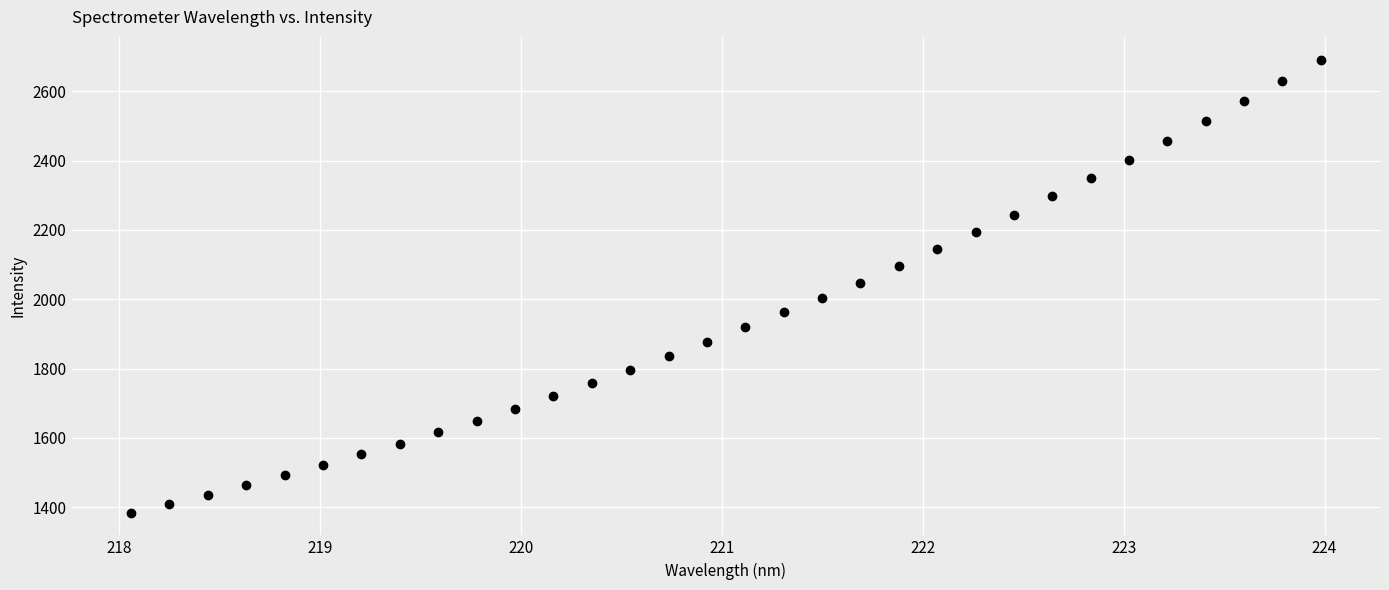

What is the range of Y values (max minus min)?

1308.7